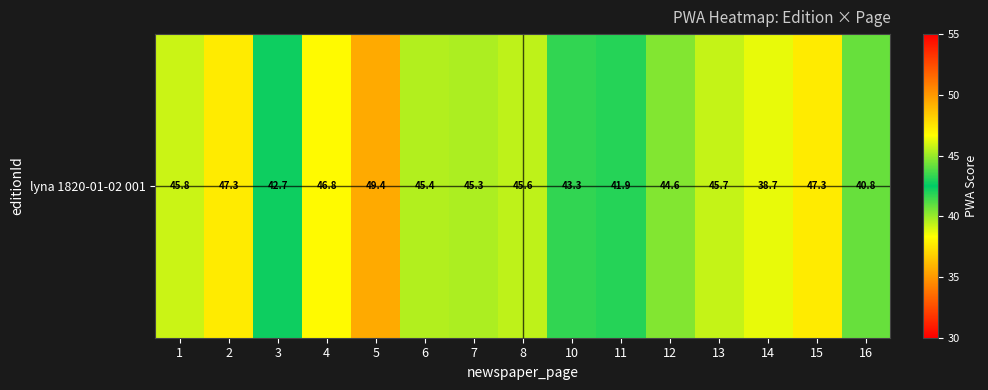

Rank the categories by value from highest to lowest.

5, 2, 15, 4, 1, 13, 8, 6, 7, 12, 10, 3, 11, 16, 14